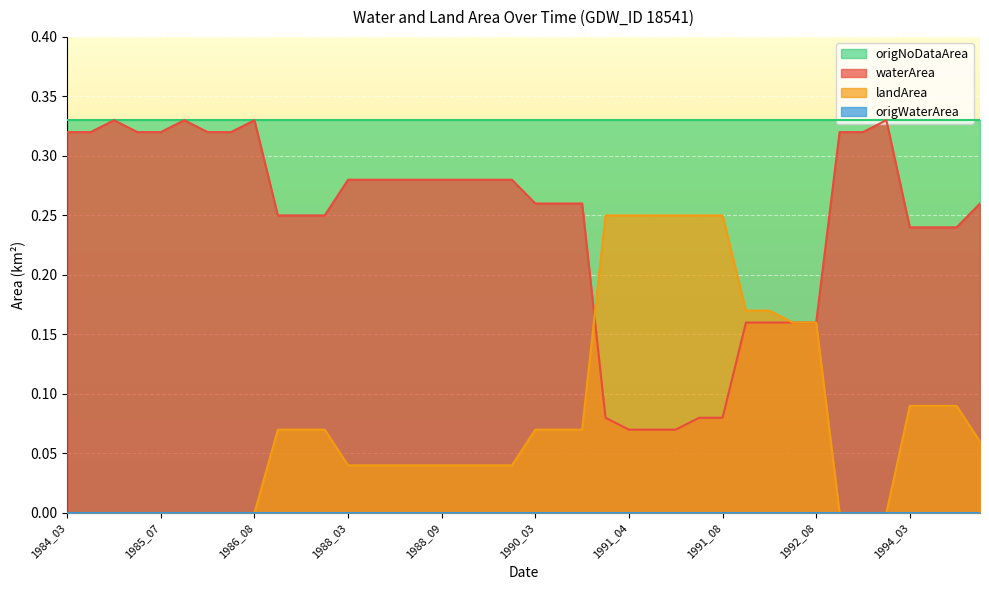

What is the maximum value shown in the chart?

0.3